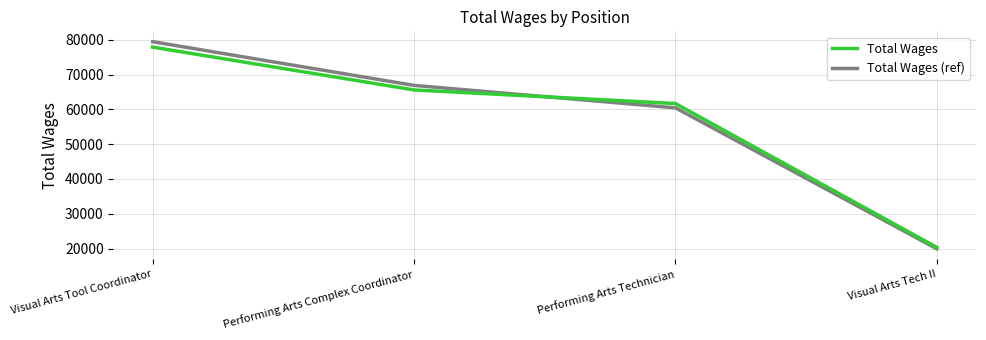

True or false: Total Wages has a value of 20327.0 at Visual Arts Tech II.

True